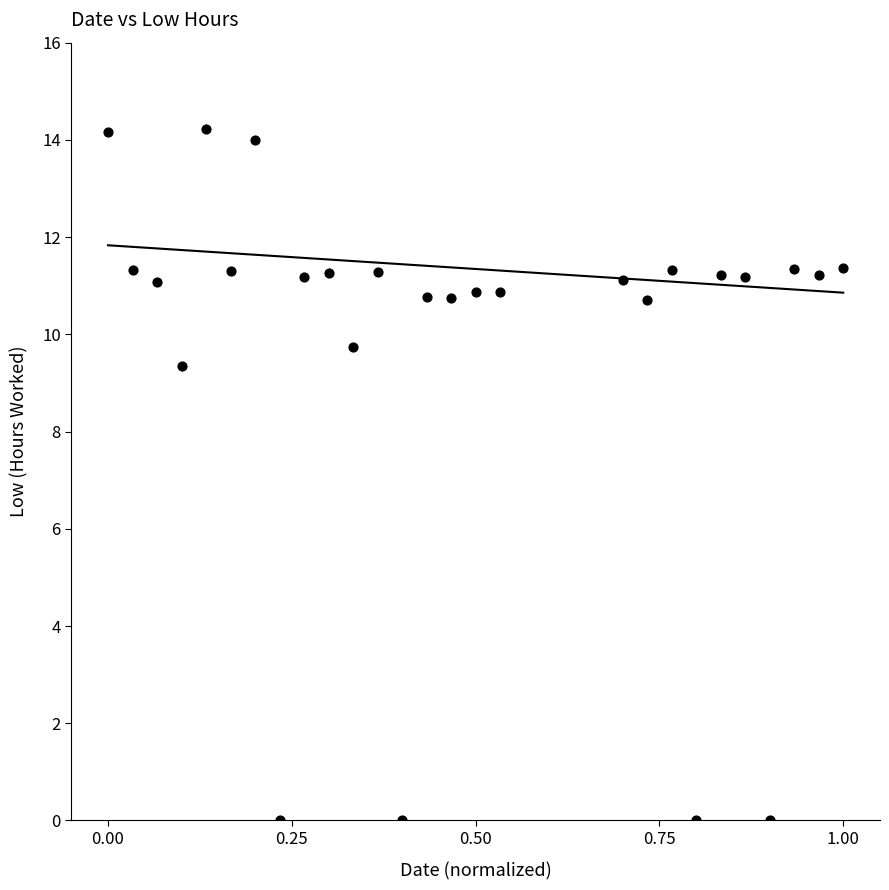

What is the range of Y values (max minus min)?

14.2